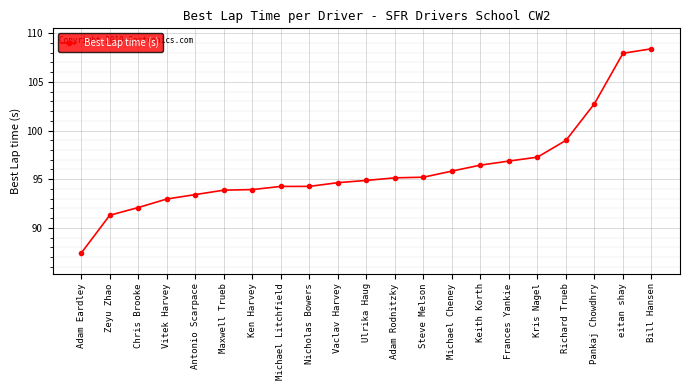

What position from the right is Chris Brooke?

19